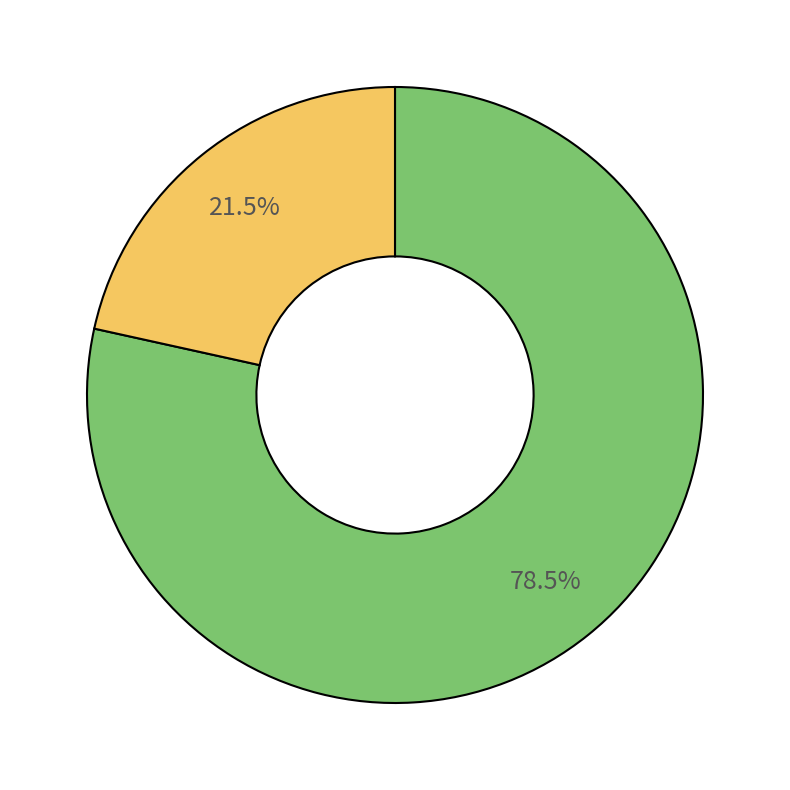

Is there any slice that represents more than half of the pie?

Yes